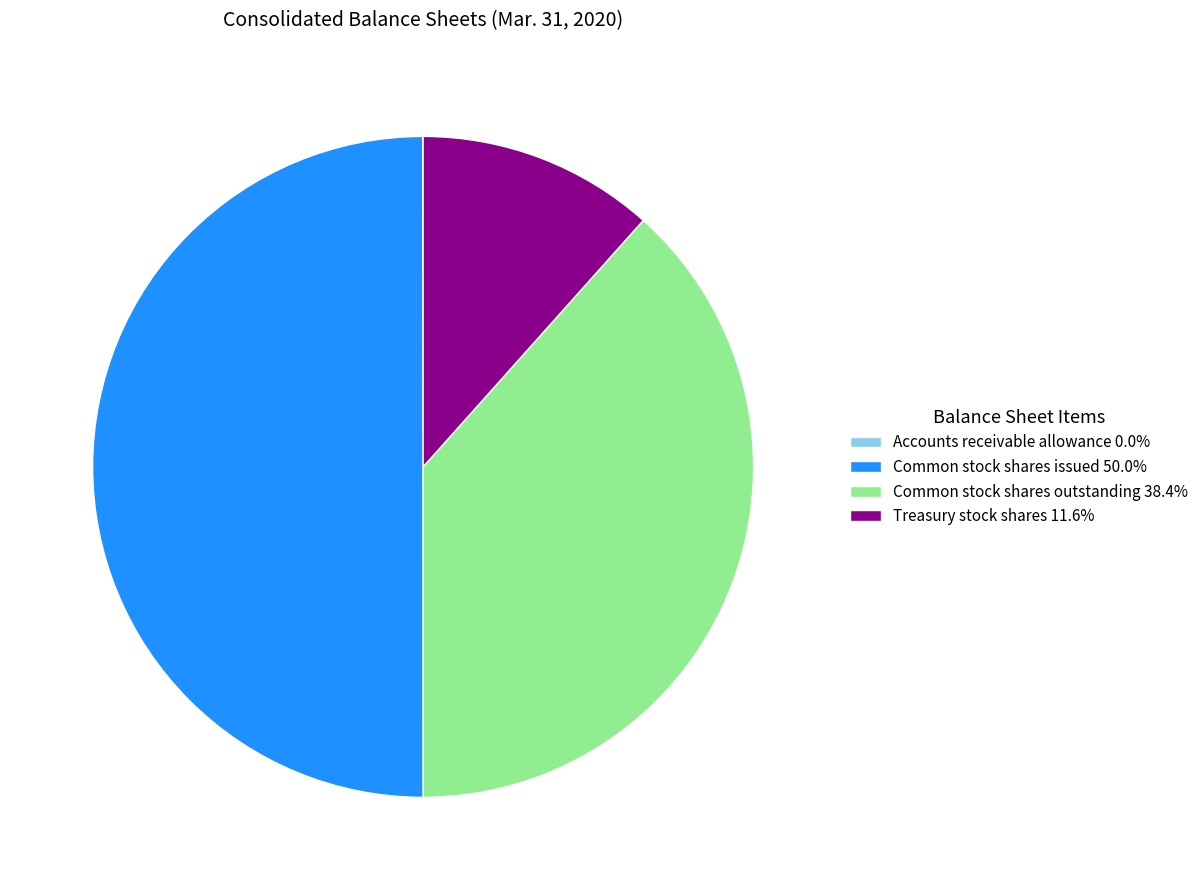

Is the sum of Common stock shares issued 50.0% and Treasury stock shares 11.6% greater than half?

Yes